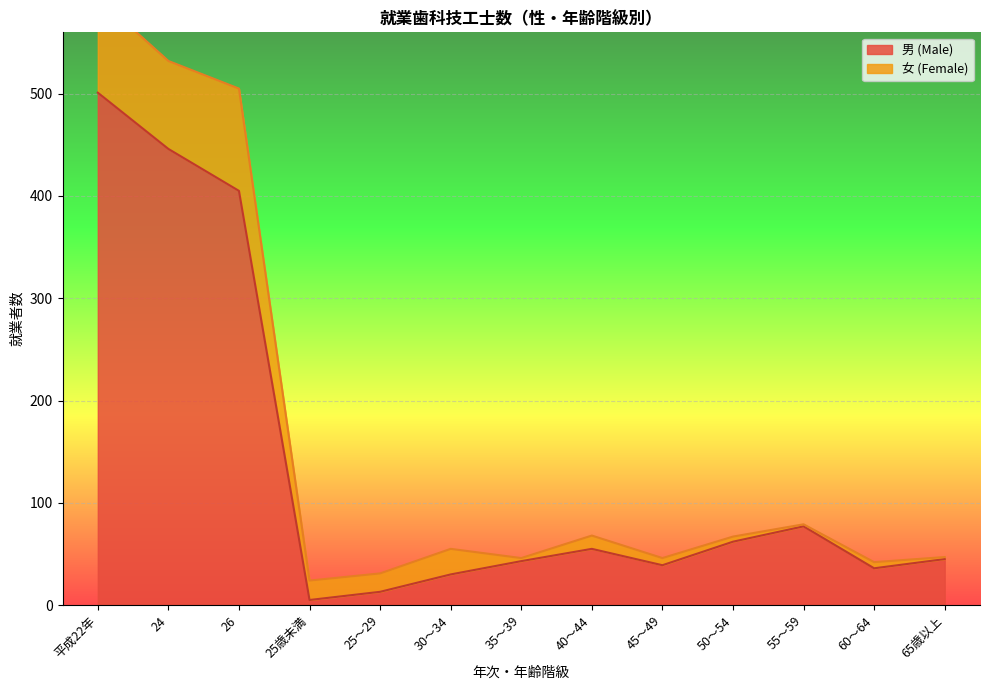

Rank the categories by value from lowest to highest.

25歳未満, 25～29, 30～34, 60～64, 45～49, 35～39, 65歳以上, 40～44, 50～54, 55～59, 26, 24, 平成22年